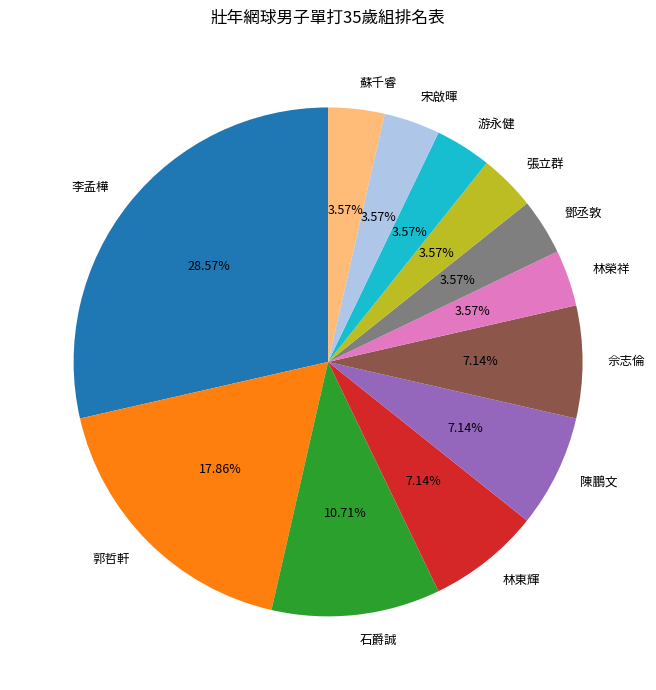

What is the ratio of the value at 陳鵬文 to the value at 林東輝?

1.0